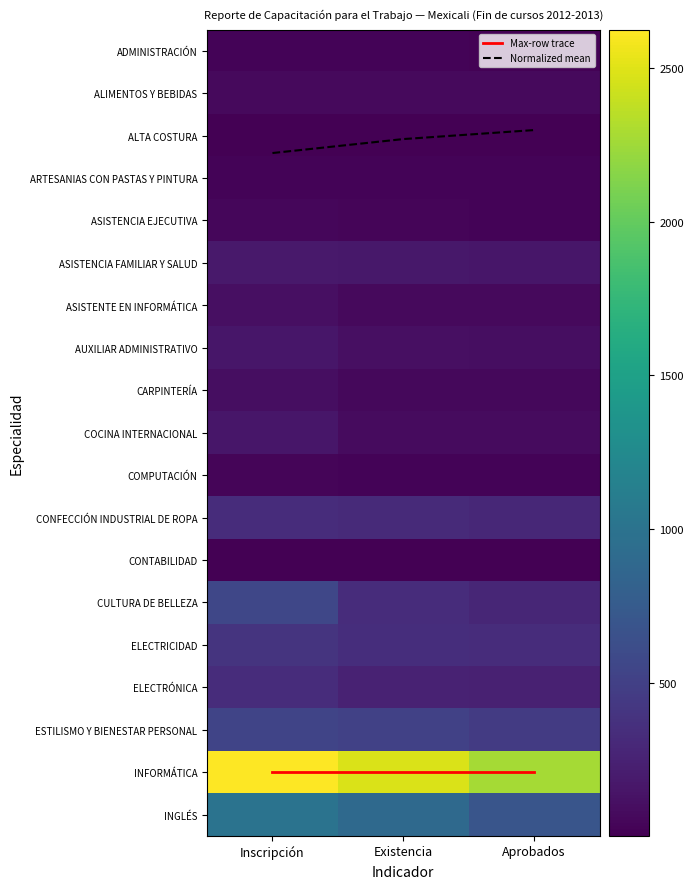

Where is ADMINISTRACIÓN nearest to the value 25?

Existencia